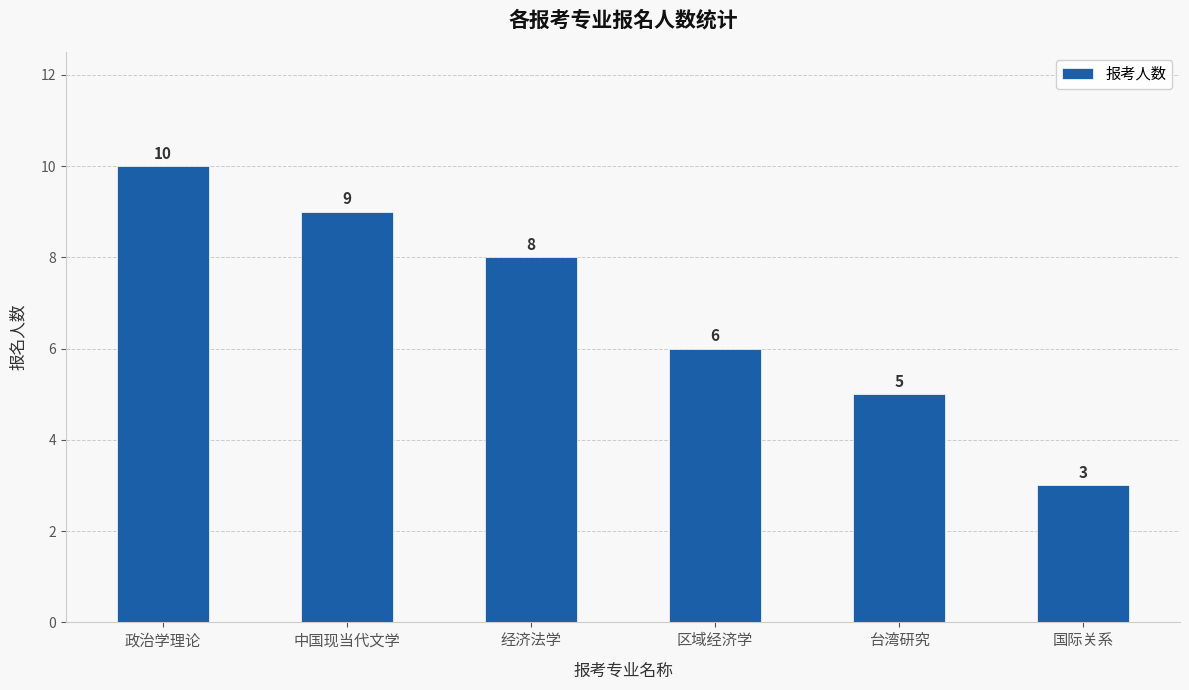

How many distinct data groups are displayed?

1